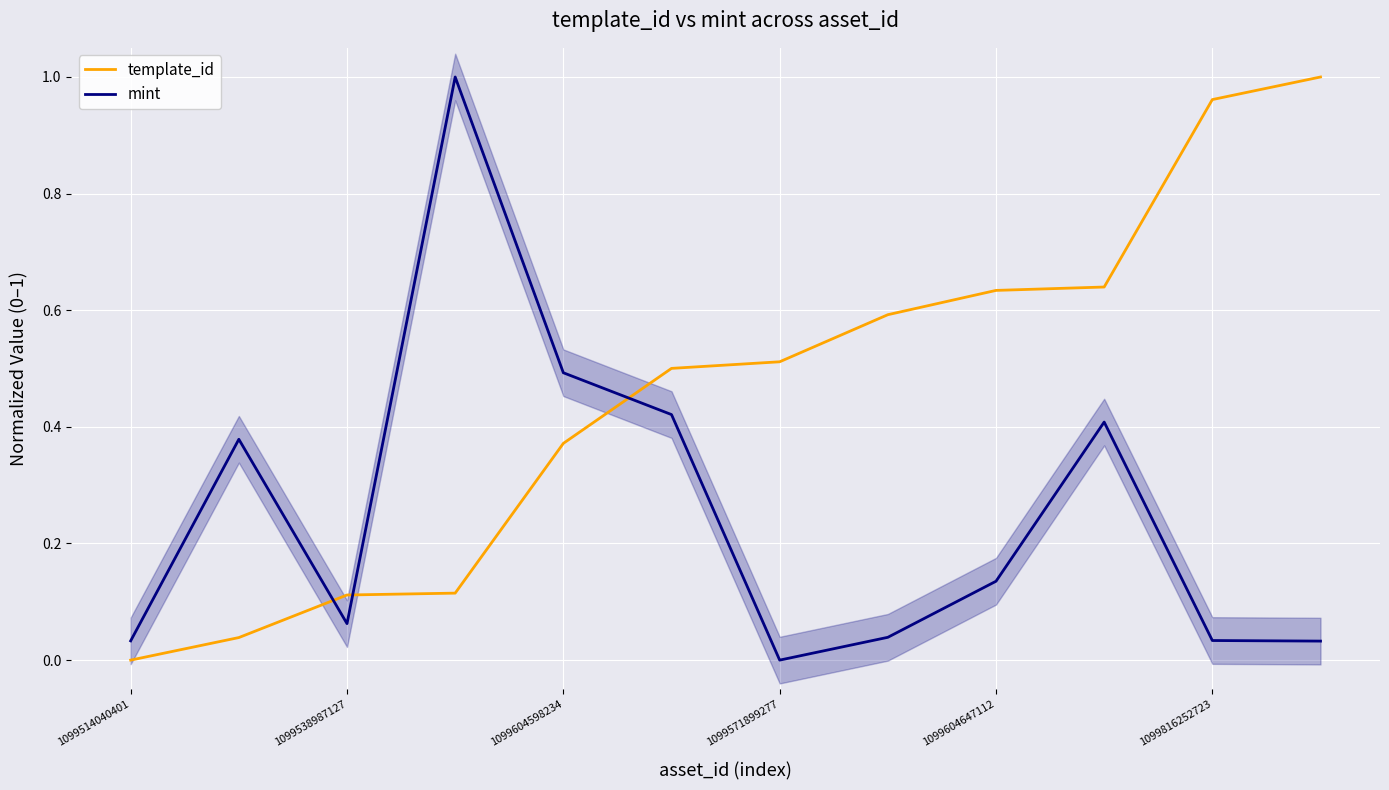

Which series ends up on top after the final intersection of template_id and mint?

template_id